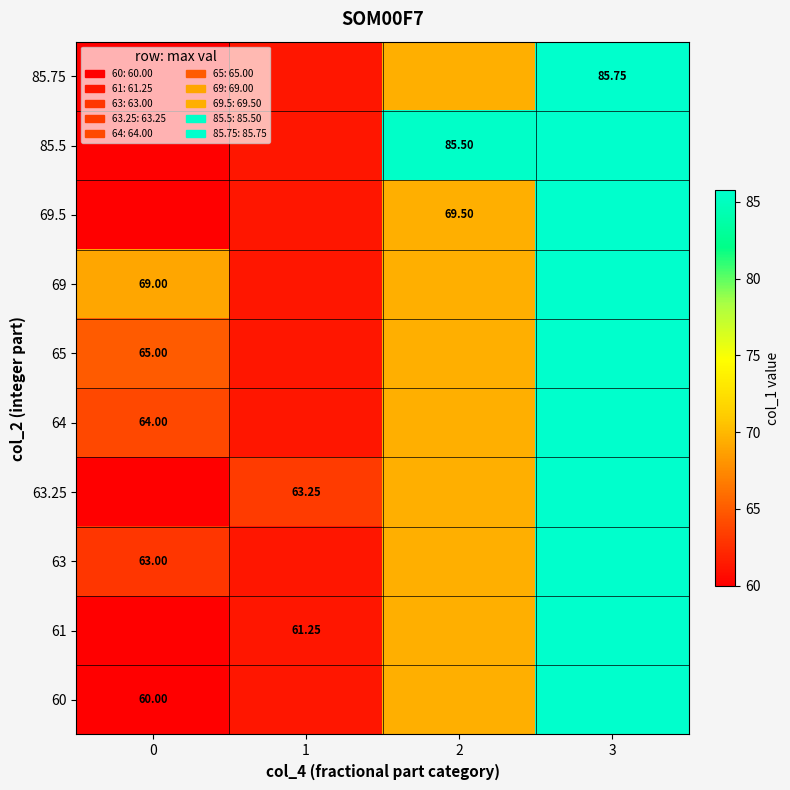

The value of 63 at 1 is 61.2. True or false?

True